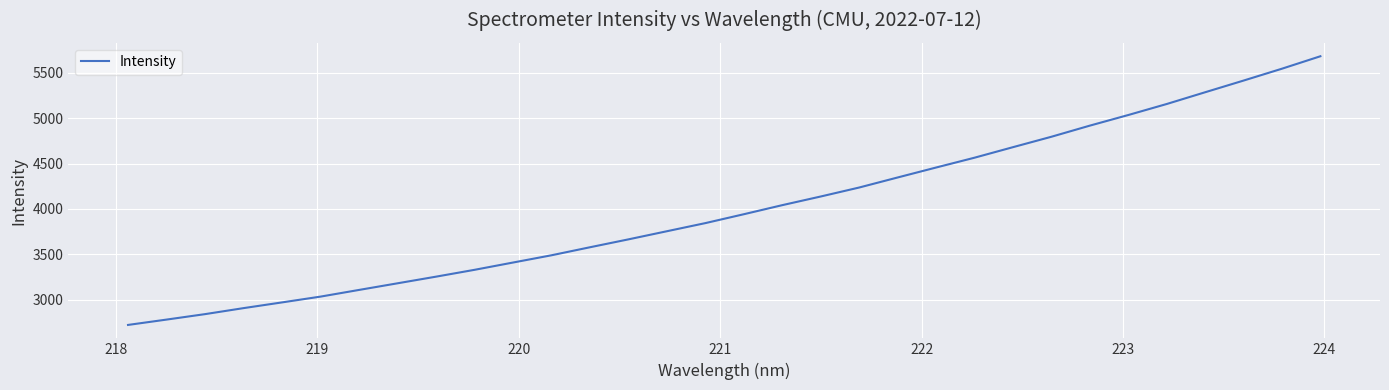

What is the difference between the maximum and minimum values?

2961.2